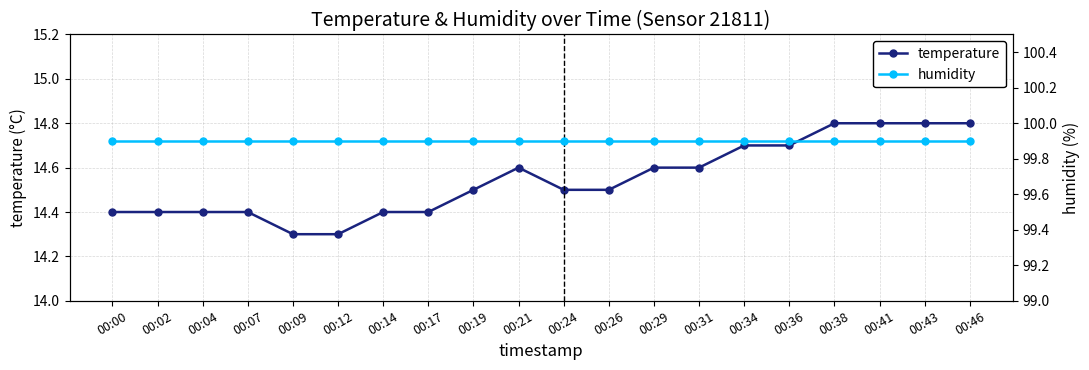

Which category has the lowest value across all series?

00:09